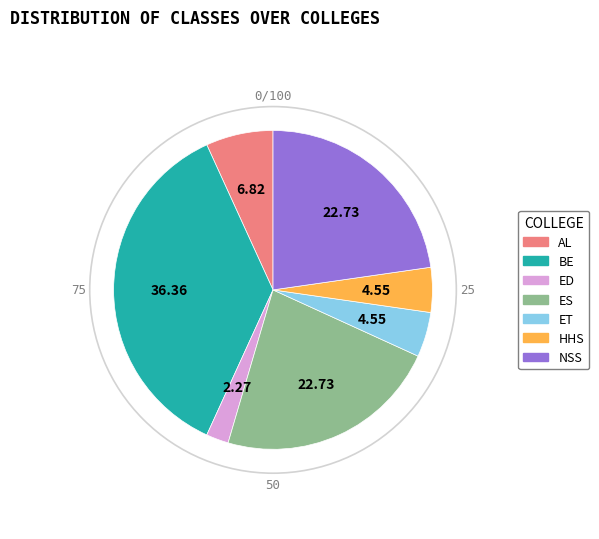

Between NSS and ET, which is larger?

NSS